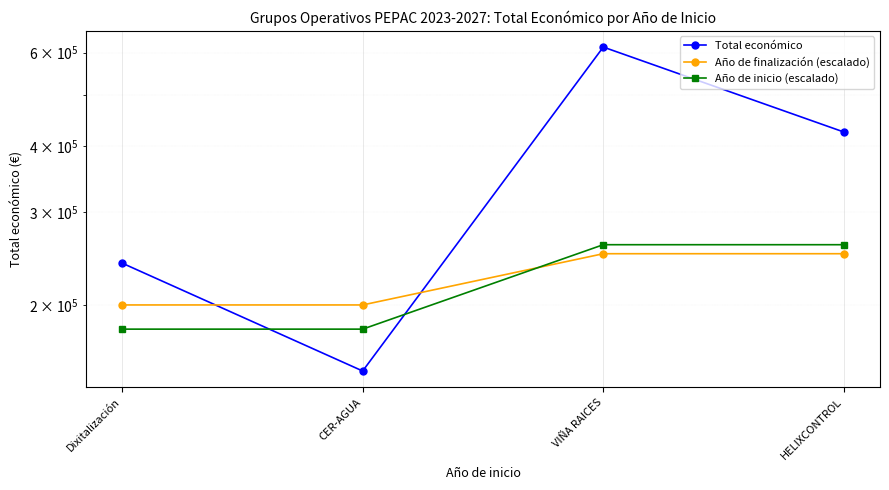

At which category is the sum across all series the highest?

VIÑA RAICES